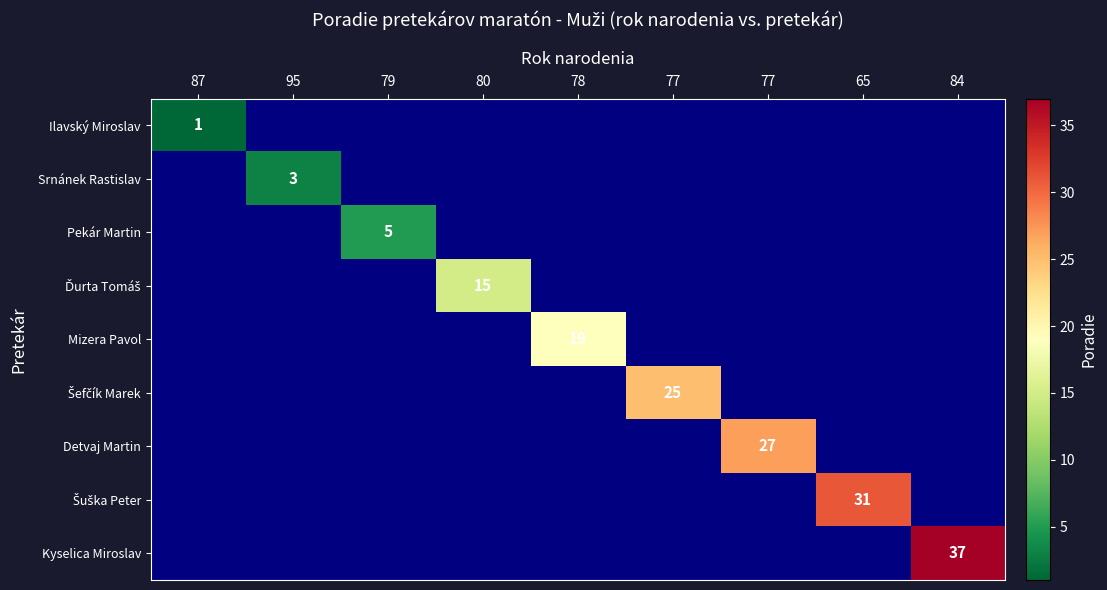

Which has a higher value, 87 or 80?

80